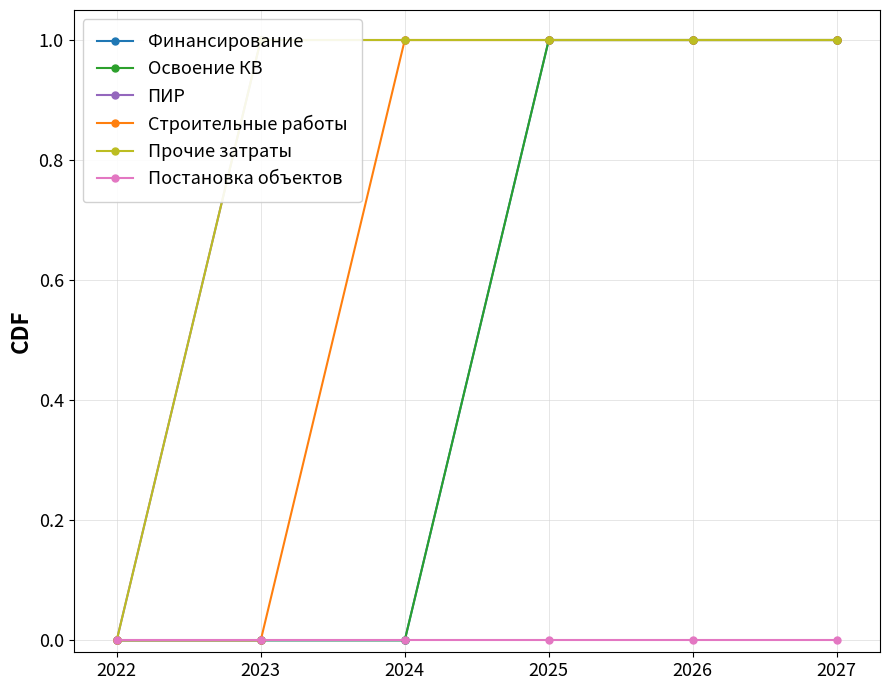

Does the chart display data point markers on the line(s)?

Yes